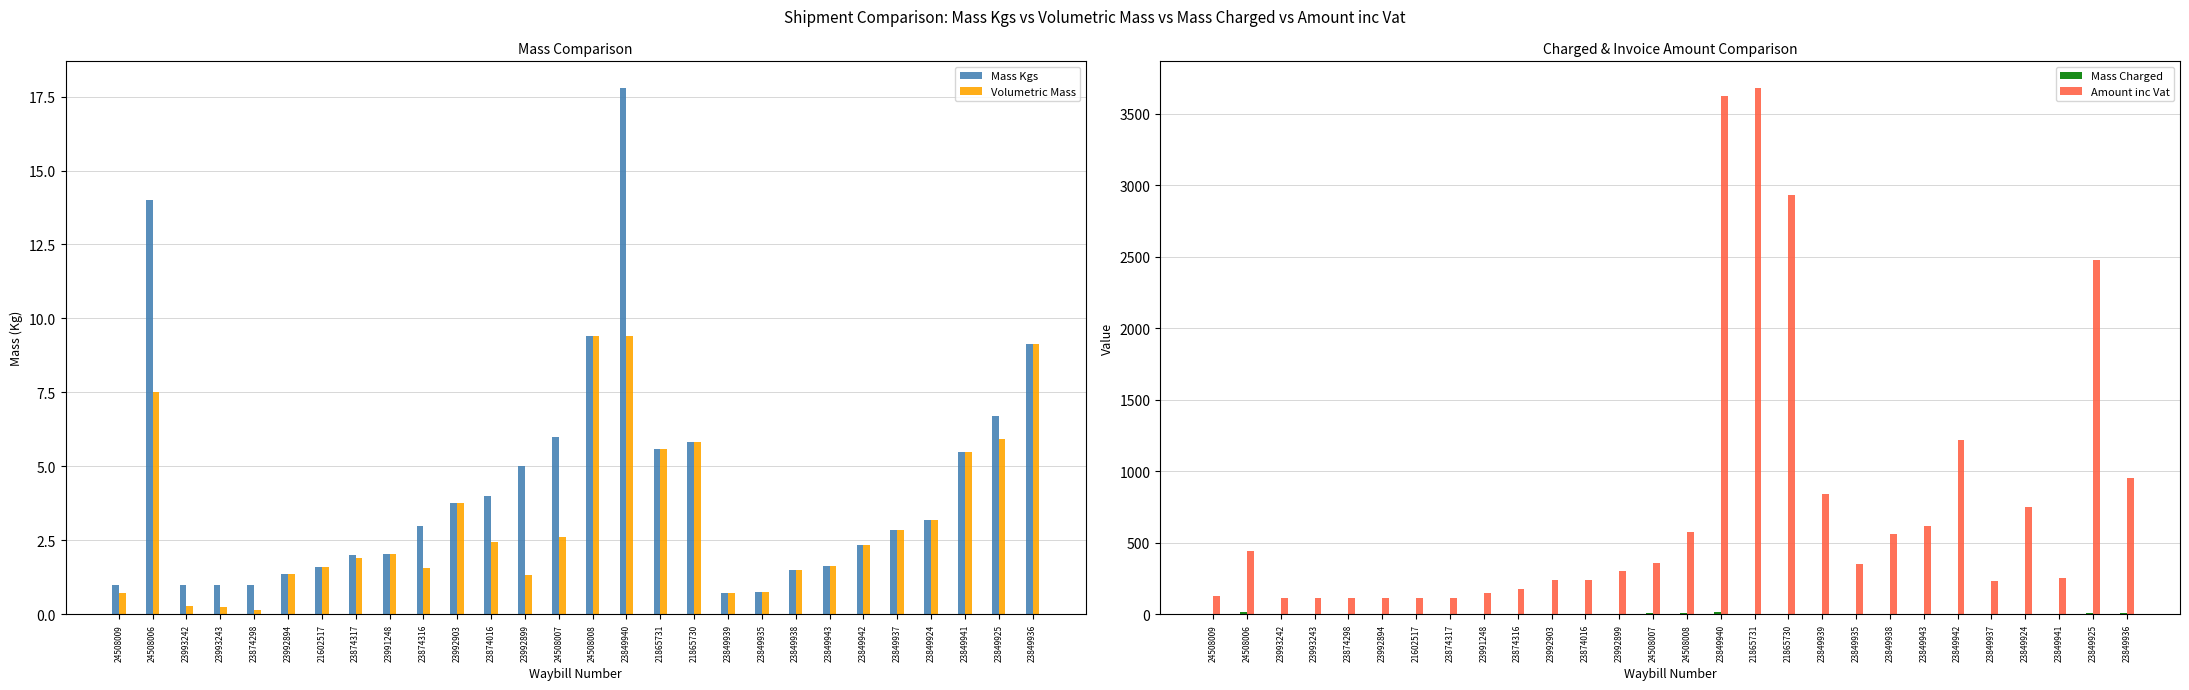

Is the value of Volumetric Mass at 23849939 greater than the value of Mass Kgs at 23849935?

No